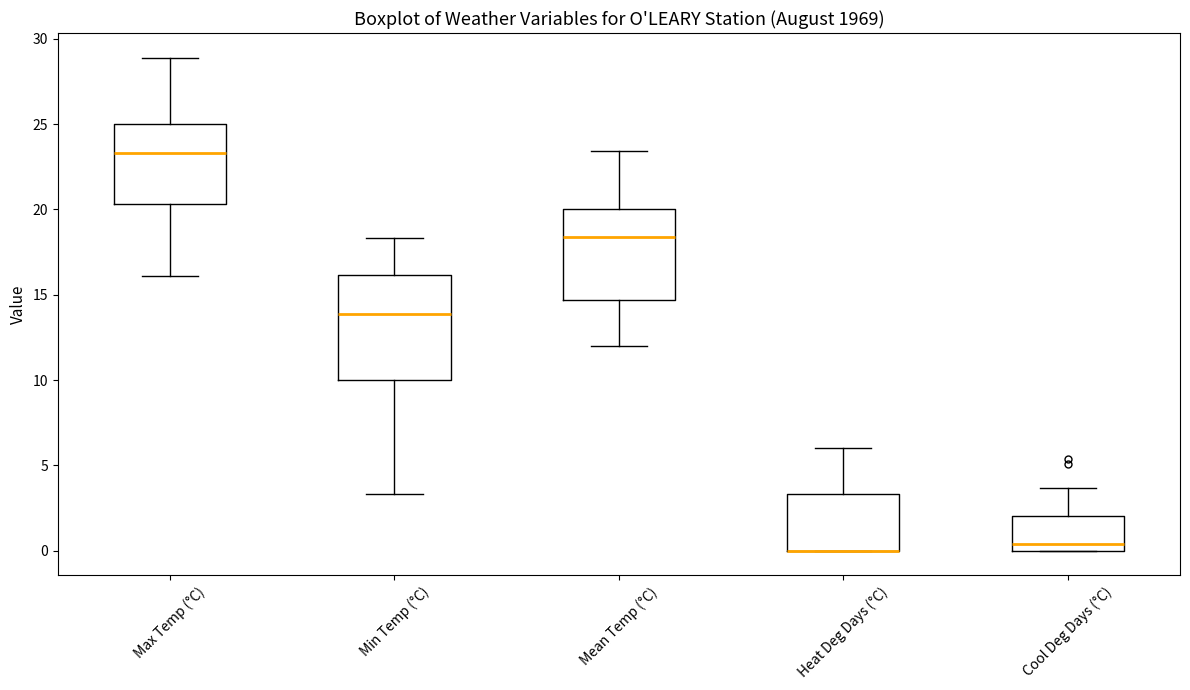

Reading left to right, transcribe this box plot: for each box, give where its median line is, the range the box spans, and where its two whiskers end, as read against the y-axis. The values are not printed on the chart, so give them approximately, as read against the axis.

Max Temp (°C): median 23.5, box 20.5 to 25.0, whiskers 16.0 to 29.0
Min Temp (°C): median 14.0, box 10.0 to 16.0, whiskers 3.5 to 18.5
Mean Temp (°C): median 18.5, box 14.5 to 20.0, whiskers 12.0 to 23.5
Heat Deg Days (°C): median 0.0 (drawn on the box's lower edge), box 0.0 to 3.5, whiskers 0.0 to 6.0
Cool Deg Days (°C): median 0.5, box 0.0 to 2.0, whiskers 0.0 to 3.5